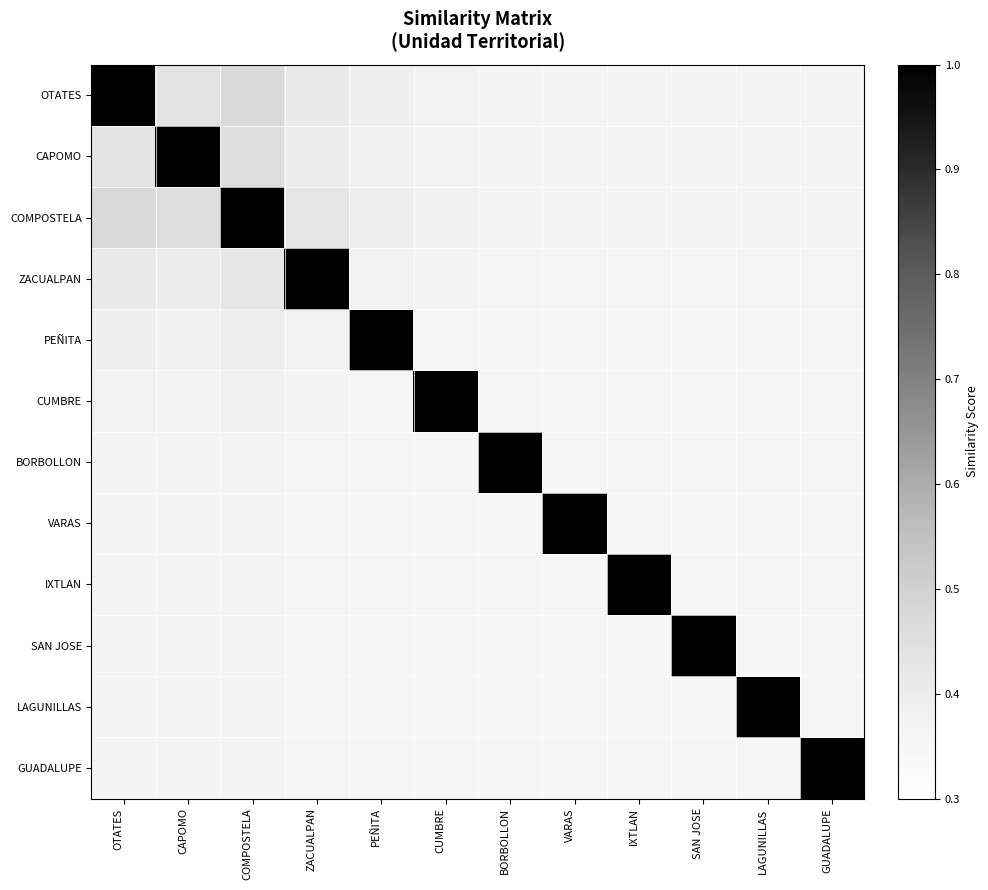

What is the maximum value shown in the chart?

1.0